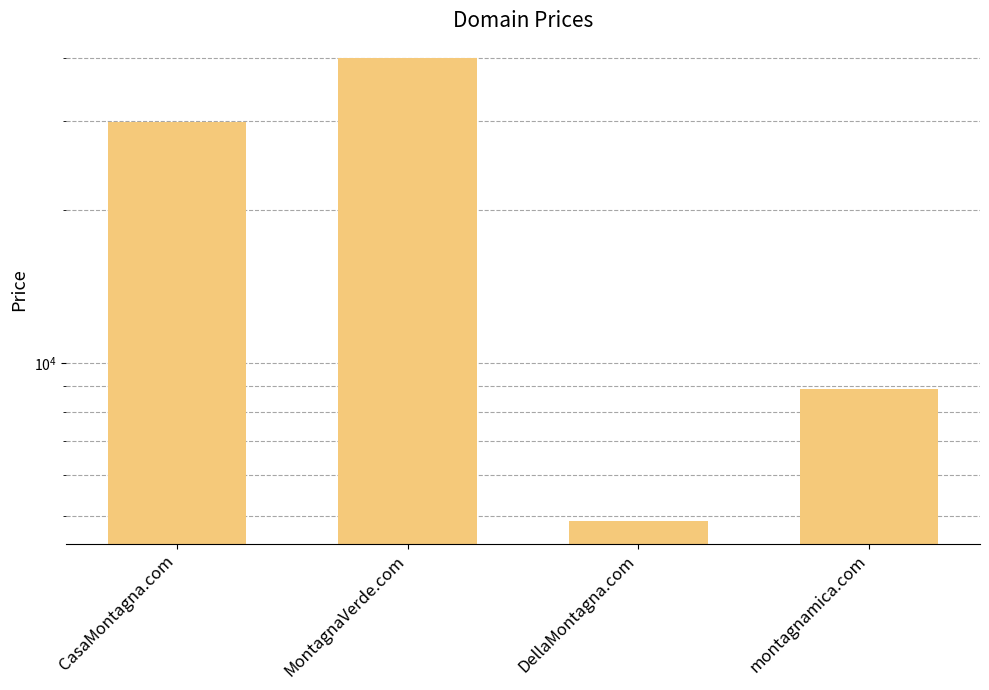

What is the difference between the maximum and second lowest values?

31000